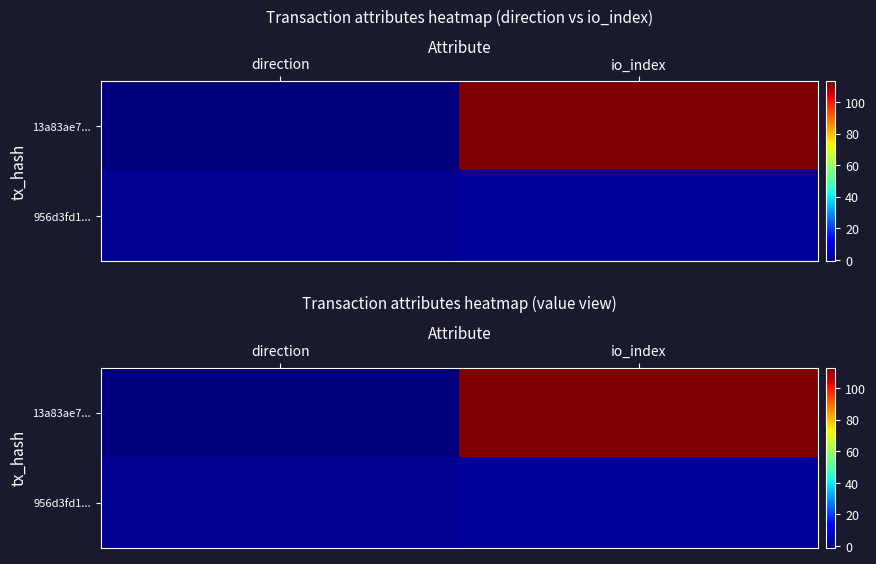

List the series in order of their overall mean, lowest first.

956d3fd1..., 13a83ae7...